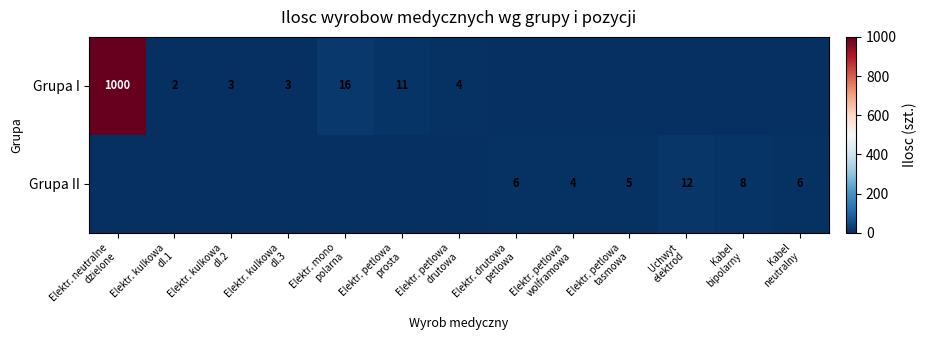

What is the sum of the Grupa II values at Elektr. kulkowa dl.1 and Elektr. petlowa tasmowa?

5